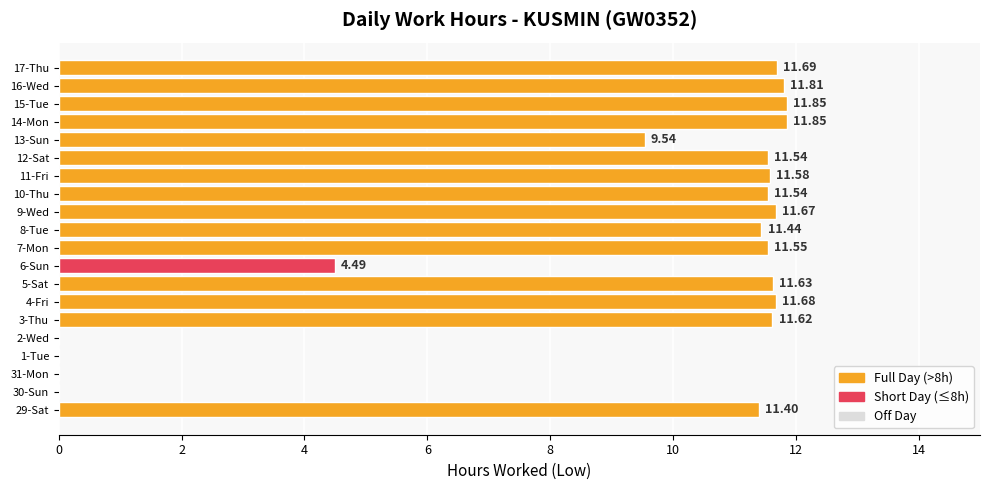

What is the ratio of the value at 7-Mon to the value at 10-Thu?

1.0